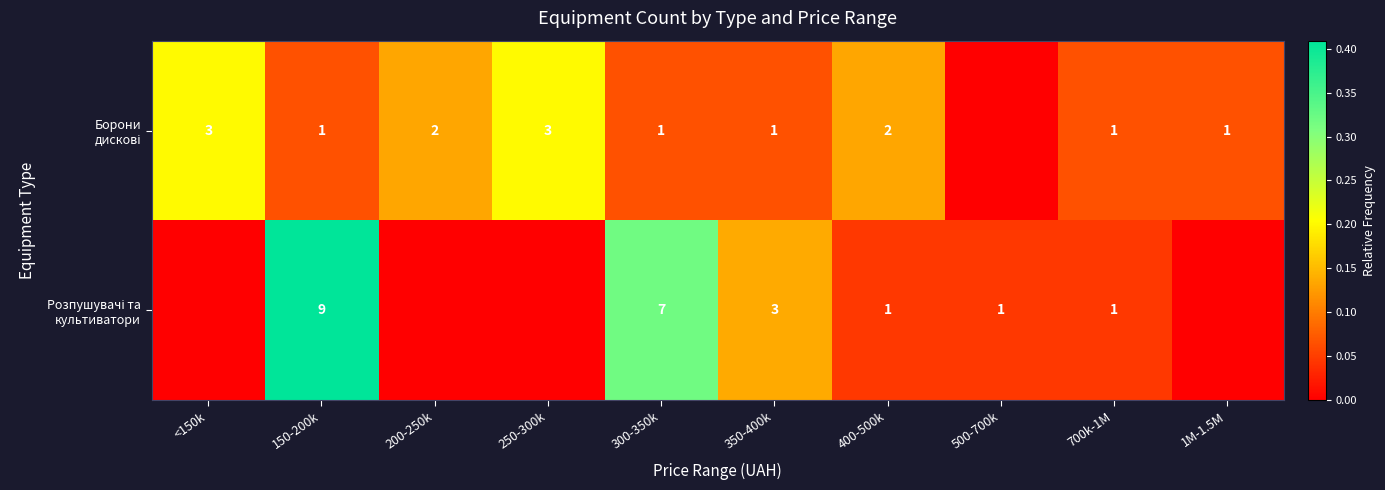

What is the total value across all series at 300-350k?

8